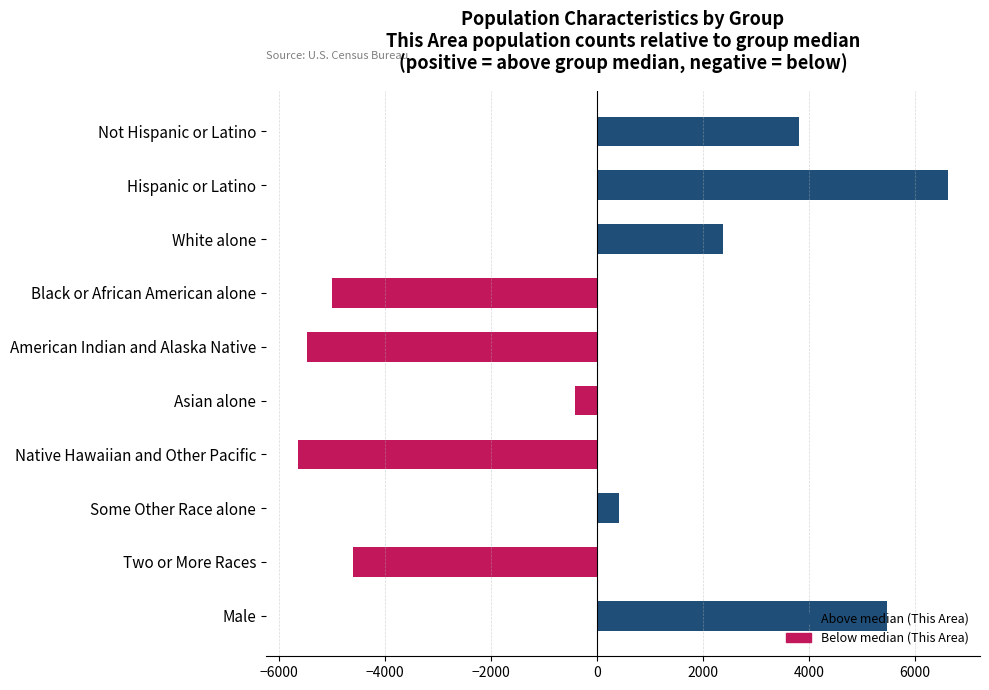

Which series changed the most between Not Hispanic or Latino and Black or African American alone?

Below median (This Area)